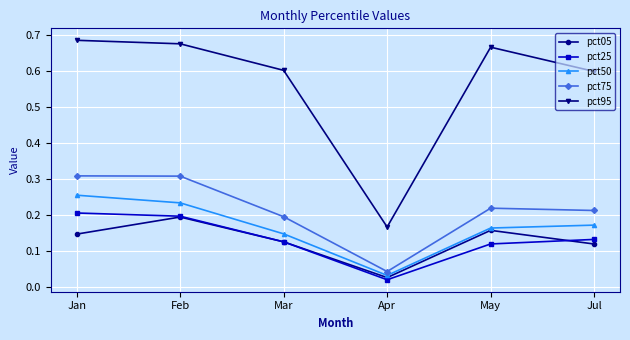

What are all the series names shown in the legend?

pct05, pct25, pct50, pct75, pct95